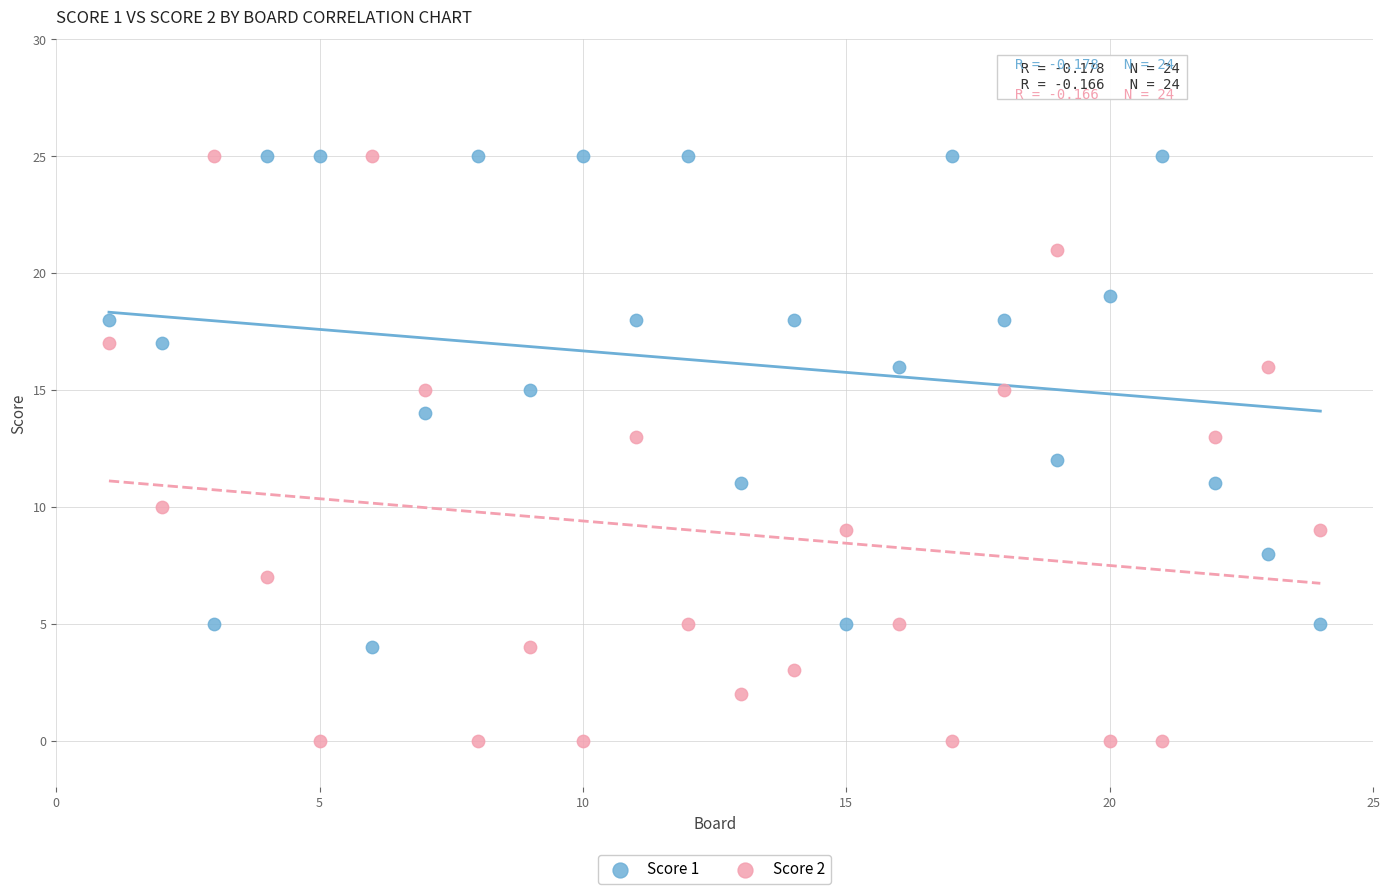

Which series reaches the minimum Y coordinate?

Score 2